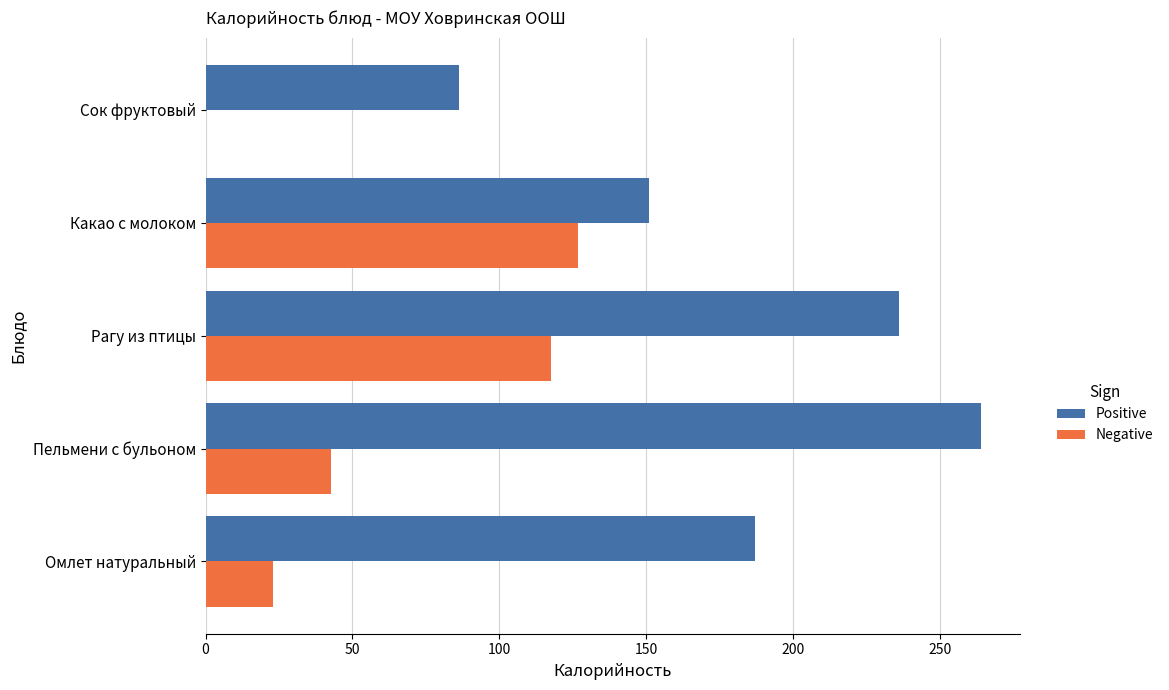

What are all the series names shown in the legend?

Positive, Negative